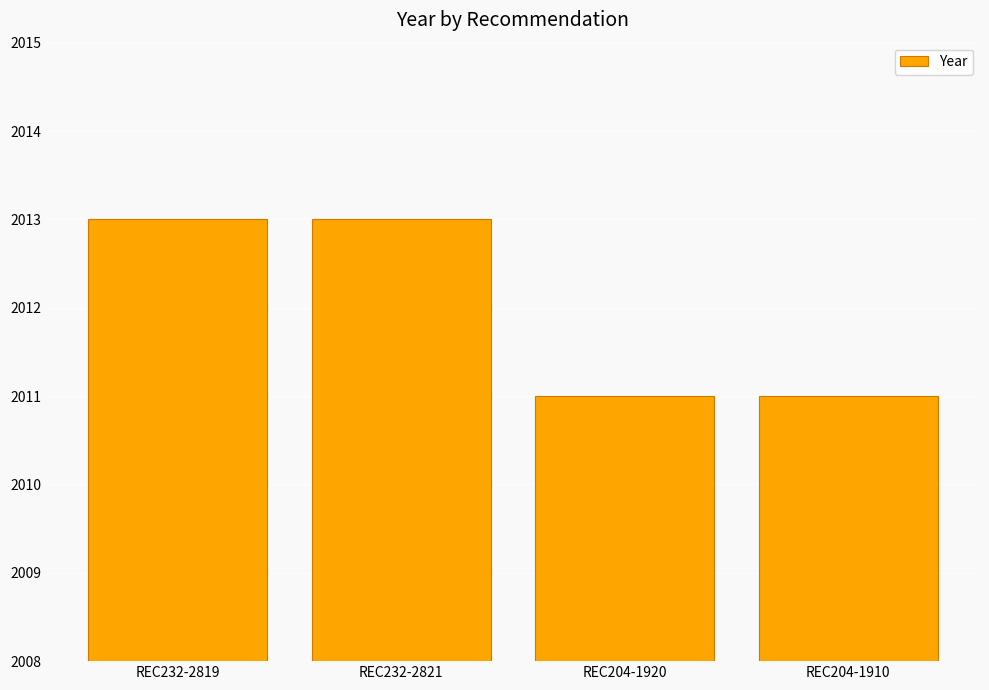

What is the minimum value shown in the chart?

2011